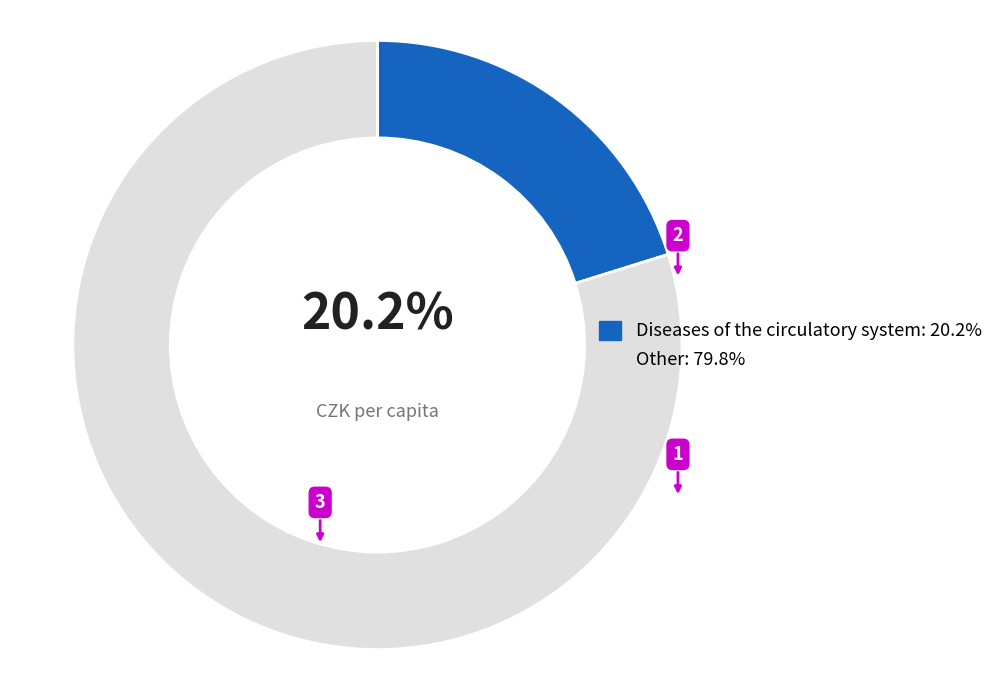

Is there any slice that represents more than half of the pie?

Yes